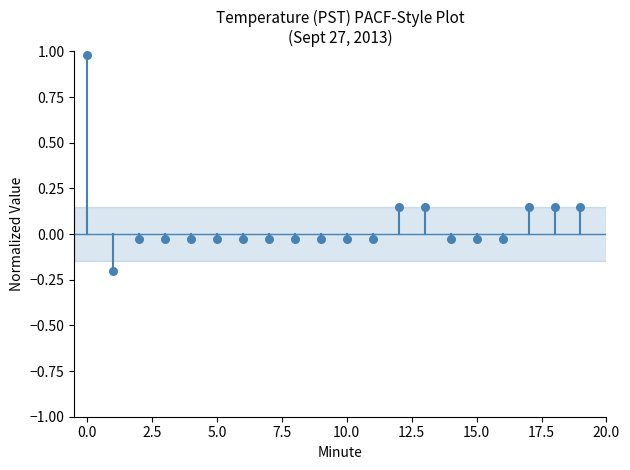

What is the range of Y values (max minus min)?

1.2